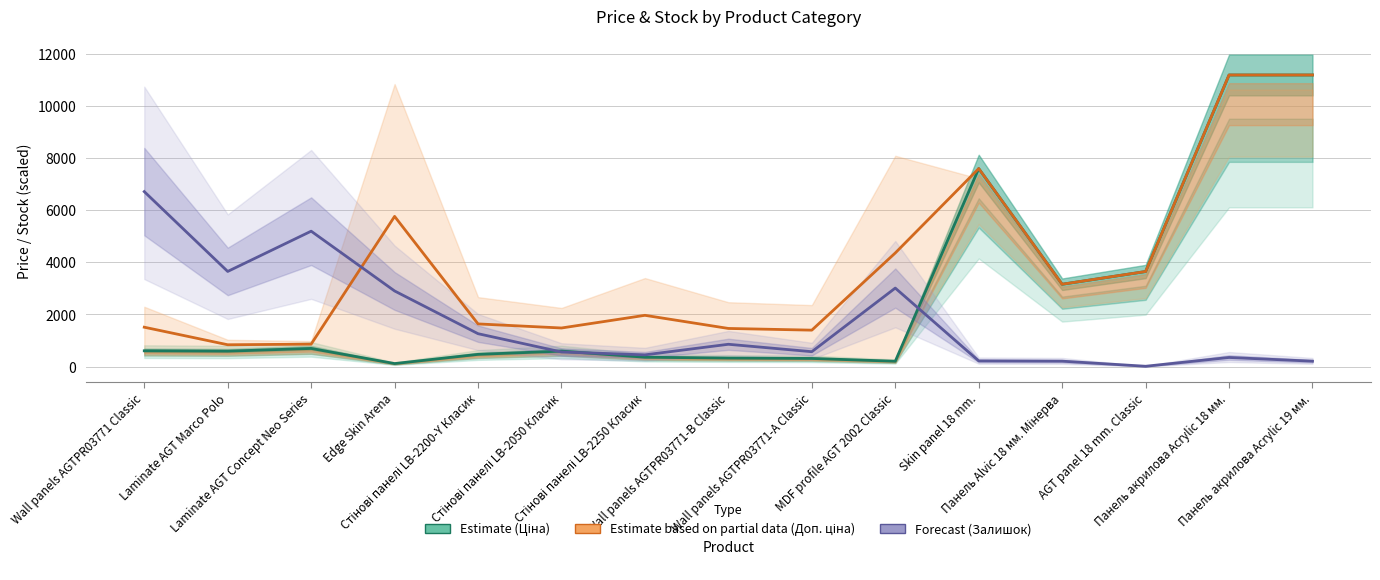

Which has a higher value, MDF profile AGT 2002 Classic or Панель акрилова Acrylic 19 мм.?

Панель акрилова Acrylic 19 мм.